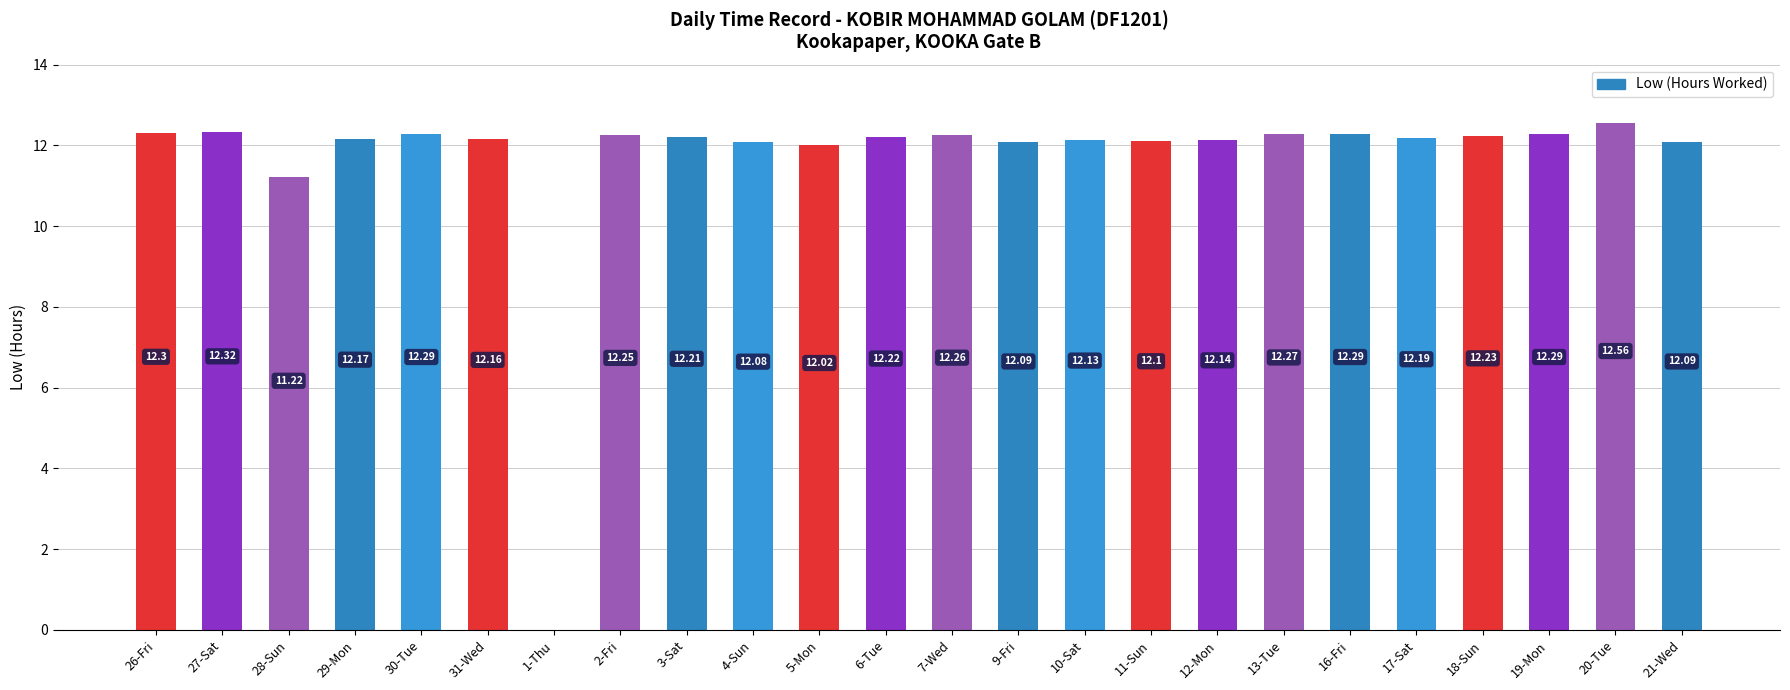

How many series are shown in this chart?

1